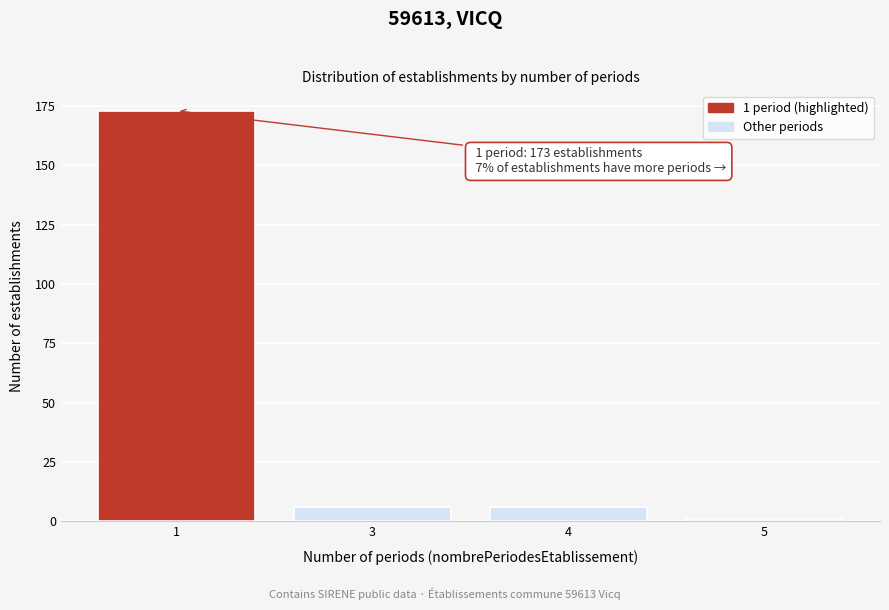

Reading left to right, extract all data points from this chart.

173	6	6	1